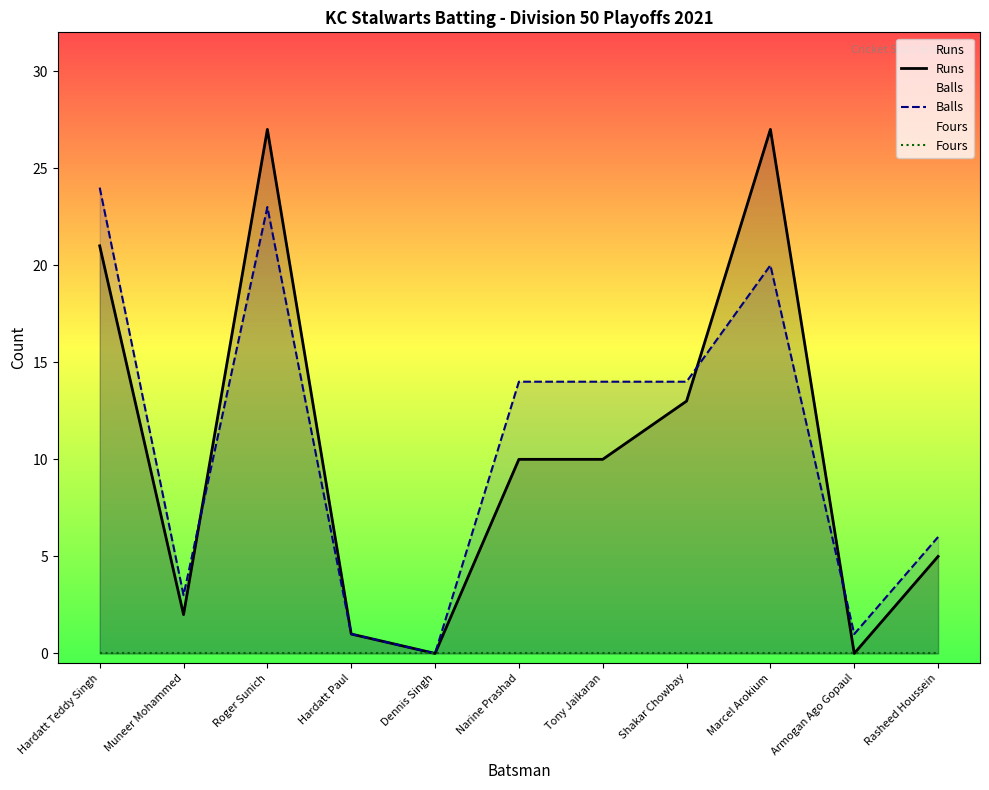

Reading right to left, list all the values displayed in this chart.

Runs: Rasheed Houssein=5	Armogan Ago Gopaul=0	Marcel Arokium=27	Shakar Chowbay=13	Tony Jaikaran=10	Narine Prashad=10	Dennis Singh=0	Hardatt Paul=1	Roger Sunich=27	Muneer Mohammed=2	Hardatt Teddy Singh=21
Balls: Rasheed Houssein=6	Armogan Ago Gopaul=1	Marcel Arokium=20	Shakar Chowbay=14	Tony Jaikaran=14	Narine Prashad=14	Dennis Singh=0	Hardatt Paul=1	Roger Sunich=23	Muneer Mohammed=3	Hardatt Teddy Singh=24
Fours: Rasheed Houssein=0	Armogan Ago Gopaul=0	Marcel Arokium=0	Shakar Chowbay=0	Tony Jaikaran=0	Narine Prashad=0	Dennis Singh=0	Hardatt Paul=0	Roger Sunich=0	Muneer Mohammed=0	Hardatt Teddy Singh=0